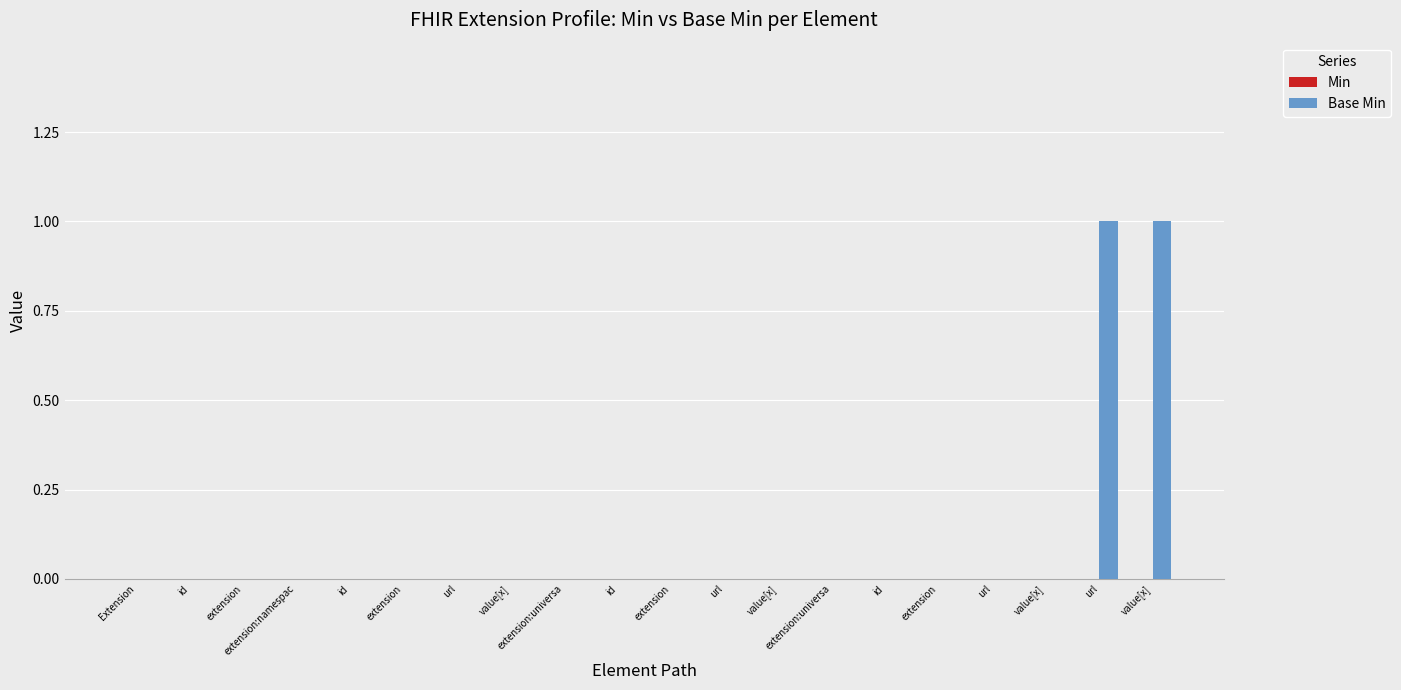

Are the bars horizontal?

No